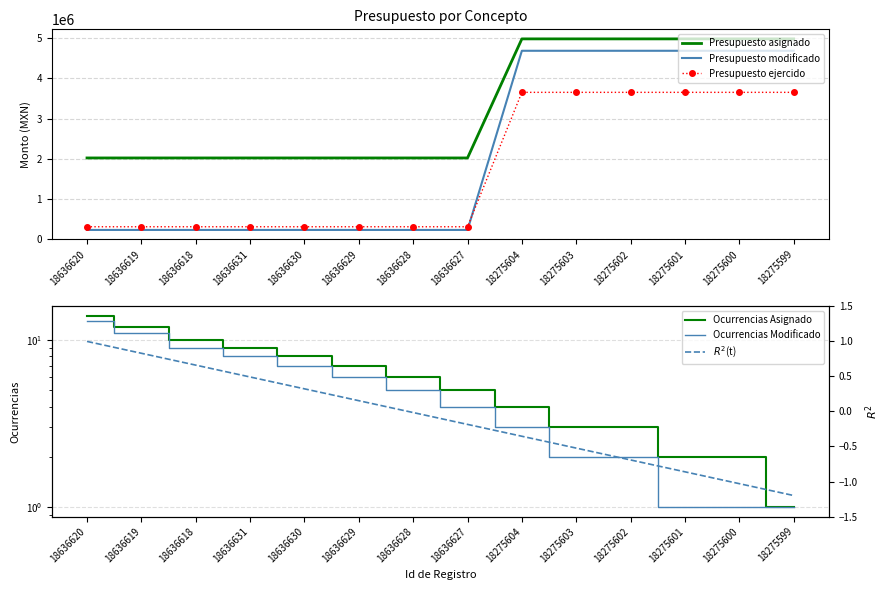

Which series has the largest range (max minus min)?

Presupuesto modificado